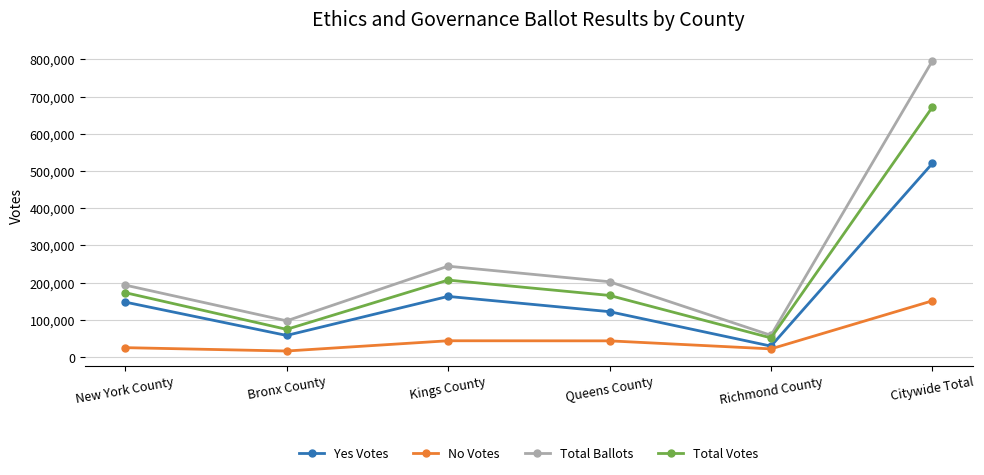

At which category is the sum across all series the highest?

Citywide Total